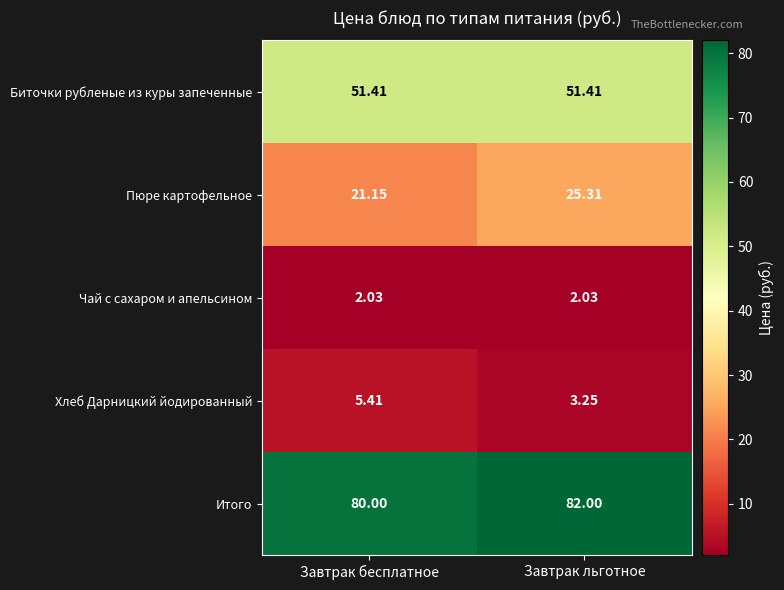

Rank the series at Завтрак льготное from highest to lowest value.

Итого, Биточки рубленые из куры запеченные, Пюре картофельное, Хлеб Дарницкий йодированный, Чай с сахаром и апельсином